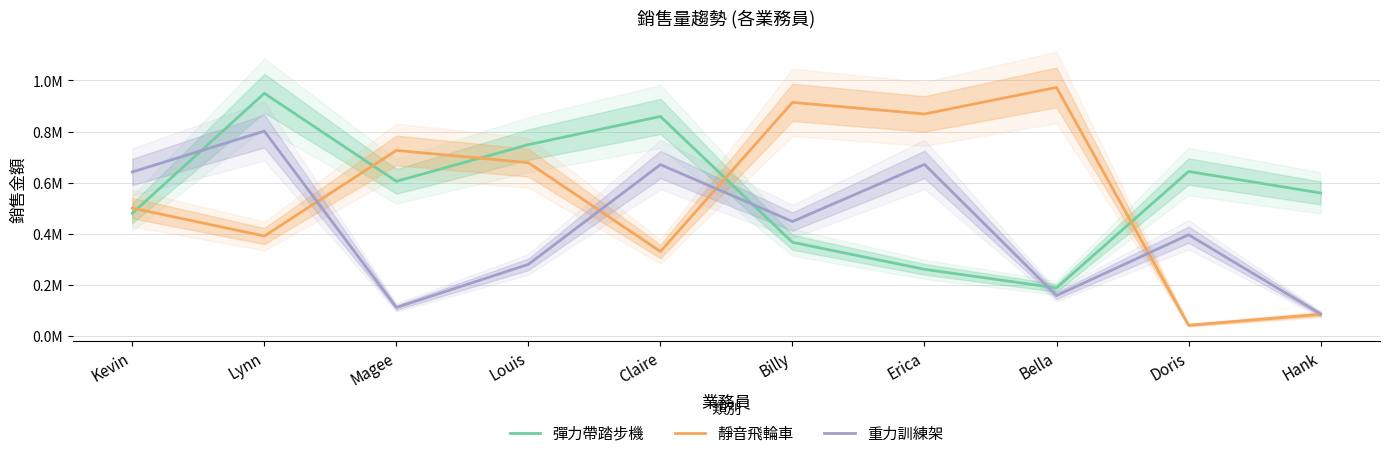

Between which two adjacent categories do 靜音飛輪車 and 重力訓練架 first intersect?

Lynn and Magee